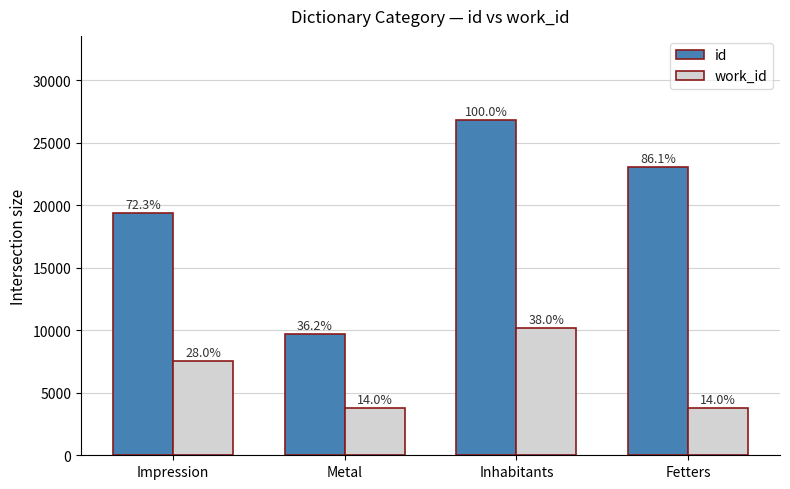

What is the maximum value shown in the chart?

26830